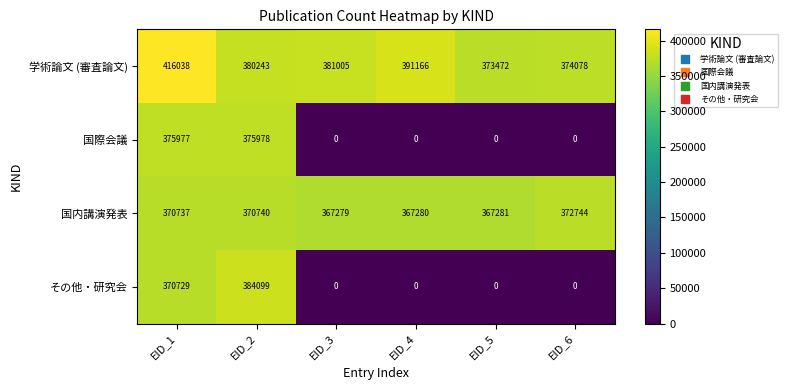

What is the difference between the second highest and minimum values in the 国際会議 series?

375977